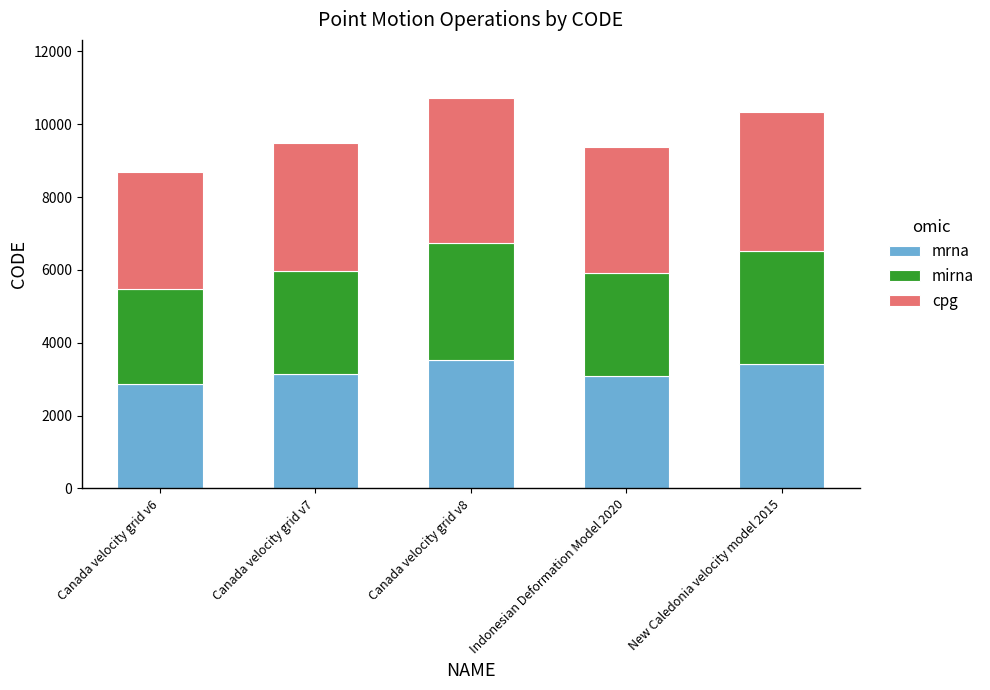

True or false: mrna has a value of 3407 at New Caledonia velocity model 2015.

True